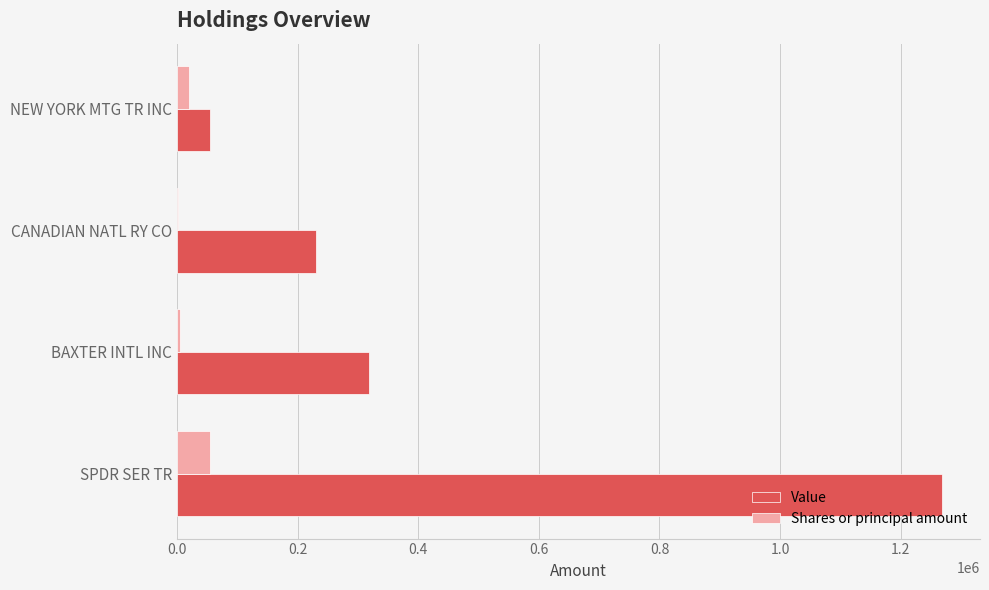

What is the sum of all Shares or principal amount values?

82405